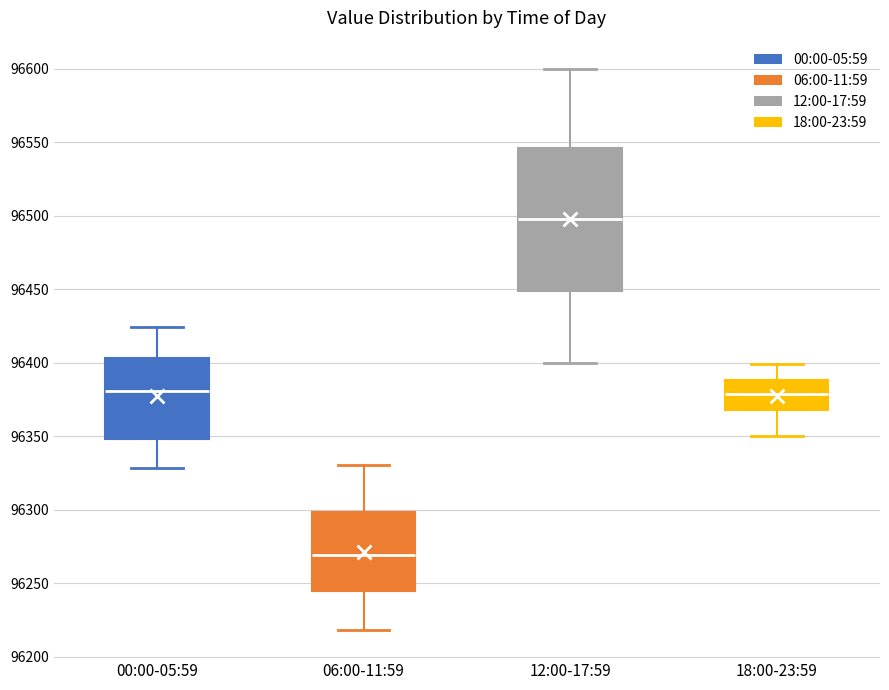

Which box has the lowest median line?

06:00-11:59